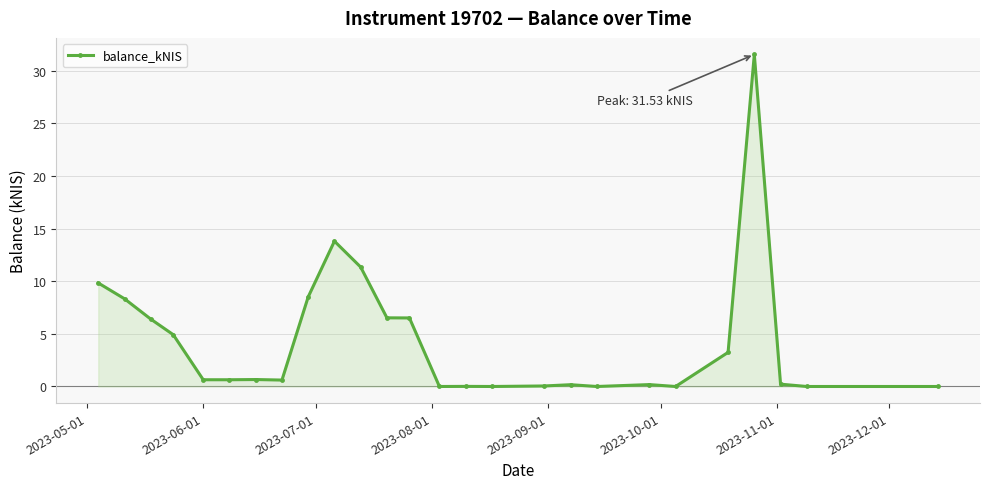

How many lines are shown in the chart?

1